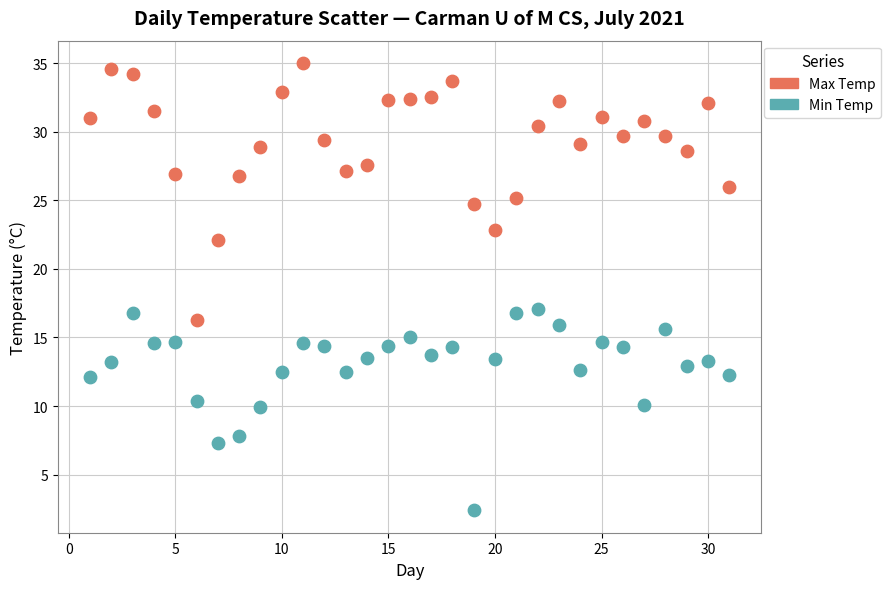

Across all data points, what is the range of Y values (max minus min)?

32.6